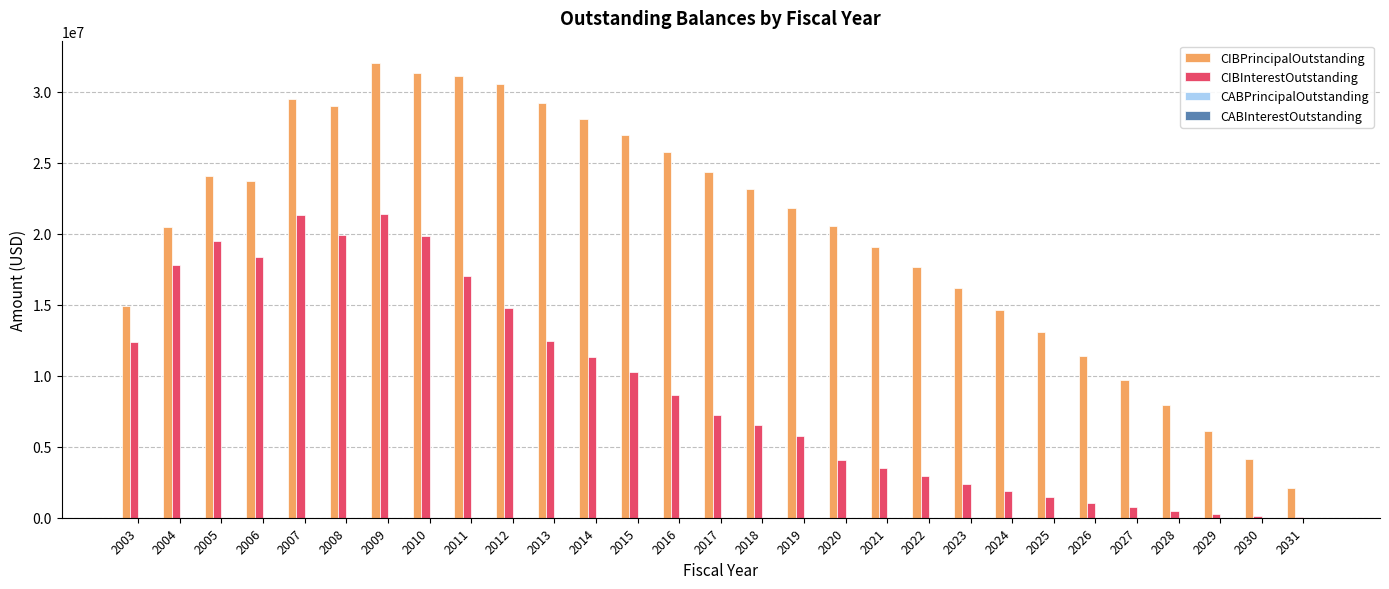

Is the value of CIBInterestOutstanding at 2008 greater than the value of CIBPrincipalOutstanding at 2022?

Yes